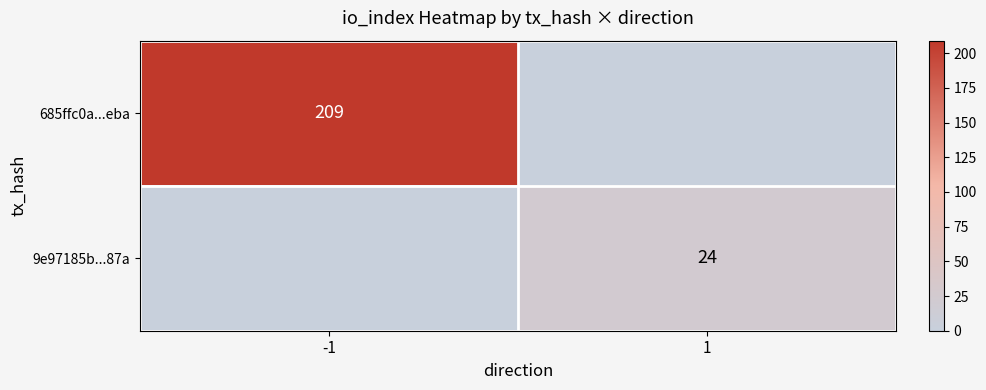

Is the value of 685ffc0a...eba at -1 greater than the value of 9e97185b...87a at 1?

Yes